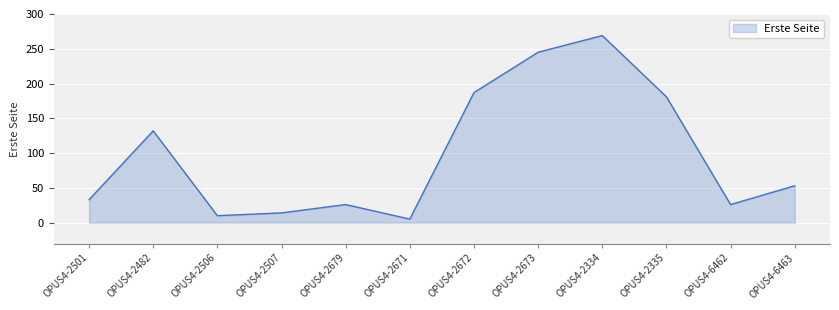

Approximately how many times larger is the value at OPUS4-6463 compared to OPUS4-2507?

3.8